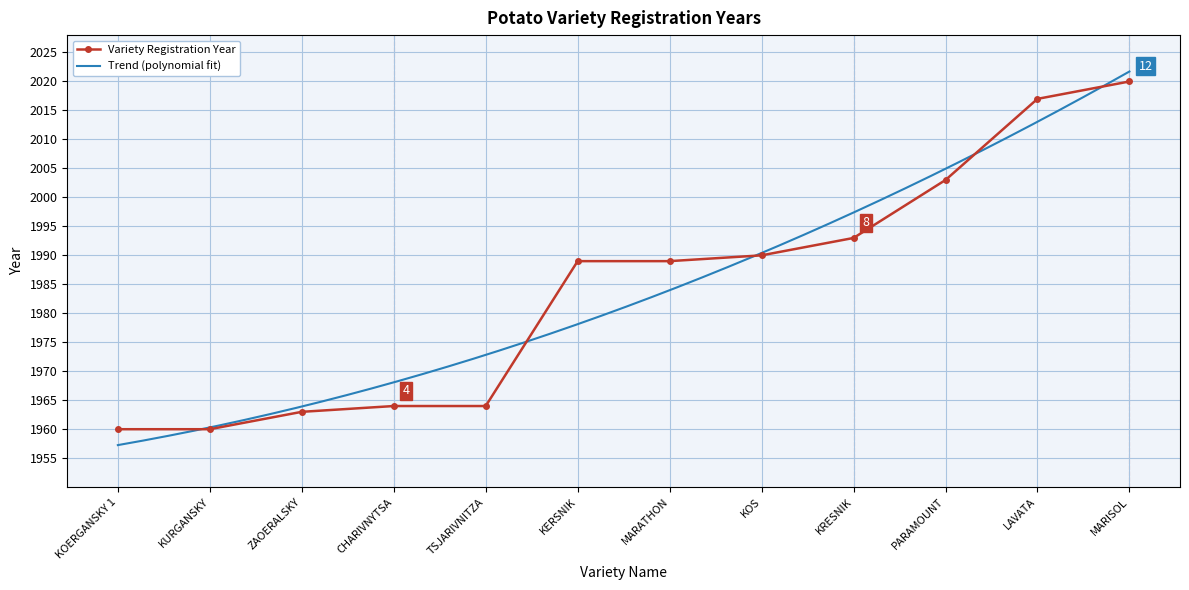

Reading right to left, what are all the values shown in this chart?

2020	2017	2003	1993	1990	1989	1989	1964	1964	1963	1960	1960